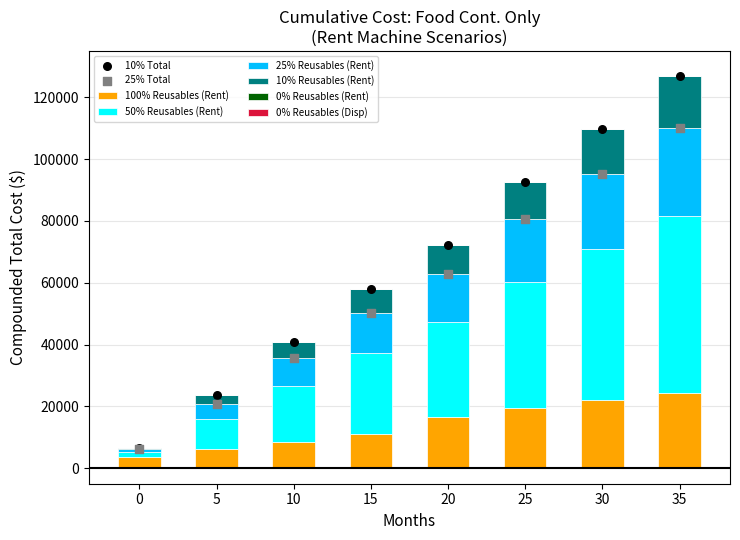

The value of 100% Reusables (Rent) at 25 is 19505.0. True or false?

True